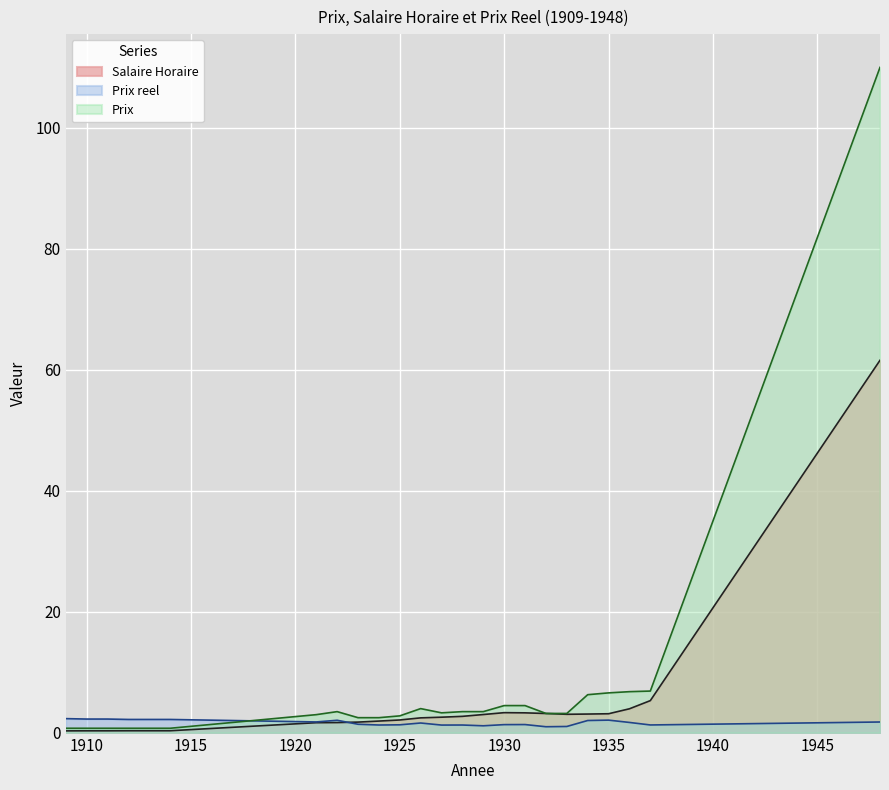

Reading left to right, extract all data points from this chart.

Salaire Horaire: 0.3	0.3	0.3	0.3	0.3	0.3	1.7	1.7	1.8	1.9	2.1	2.5	2.6	2.7	3.0	3.3	3.3	3.2	3.1	3.1	3.1	4.0	5.3	61.6
Prix reel: 2.3	2.3	2.3	2.2	2.2	2.2	1.8	2.1	1.4	1.3	1.3	1.6	1.3	1.3	1.2	1.4	1.4	1.0	1.0	2.0	2.1	1.7	1.3	1.8
Prix: 0.8	0.8	0.8	0.8	0.8	0.8	3.0	3.5	2.5	2.5	2.8	4.0	3.3	3.5	3.5	4.5	4.5	3.2	3.2	6.3	6.6	6.8	6.9	110.0